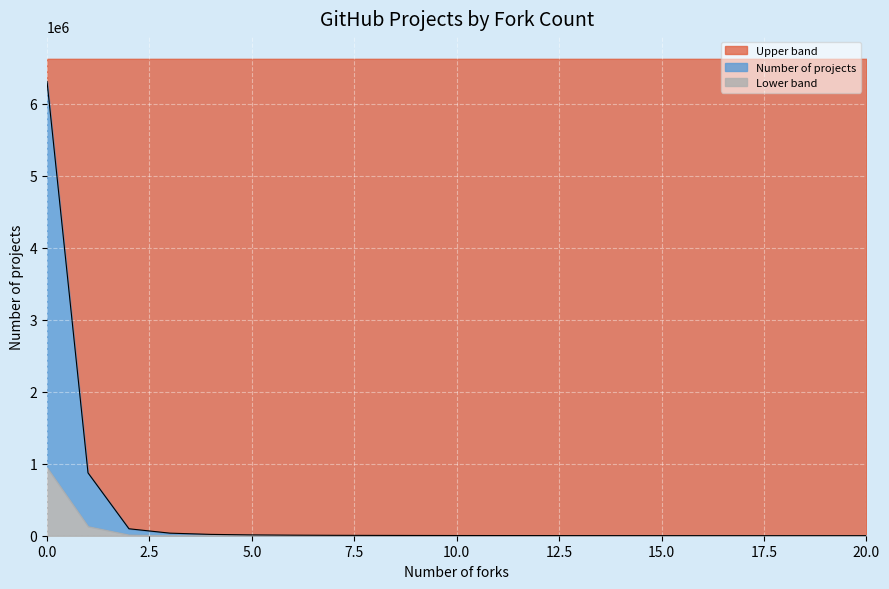

Approximately how many times larger is the value at 16 compared to 12?

0.5